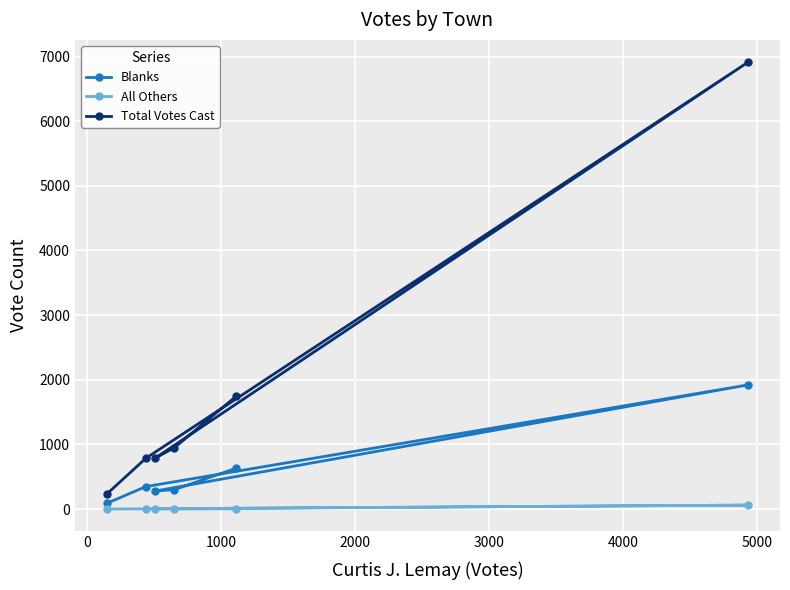

Rank the series by their average value, from highest to lowest.

Total Votes Cast, Blanks, All Others